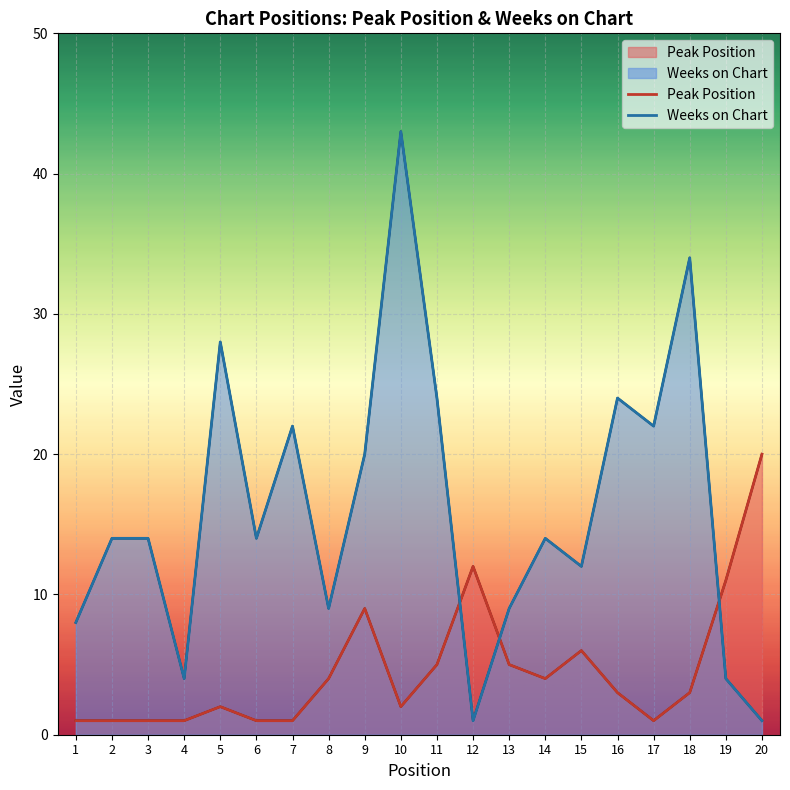

At which label is Weeks on Chart closest to 22?

7